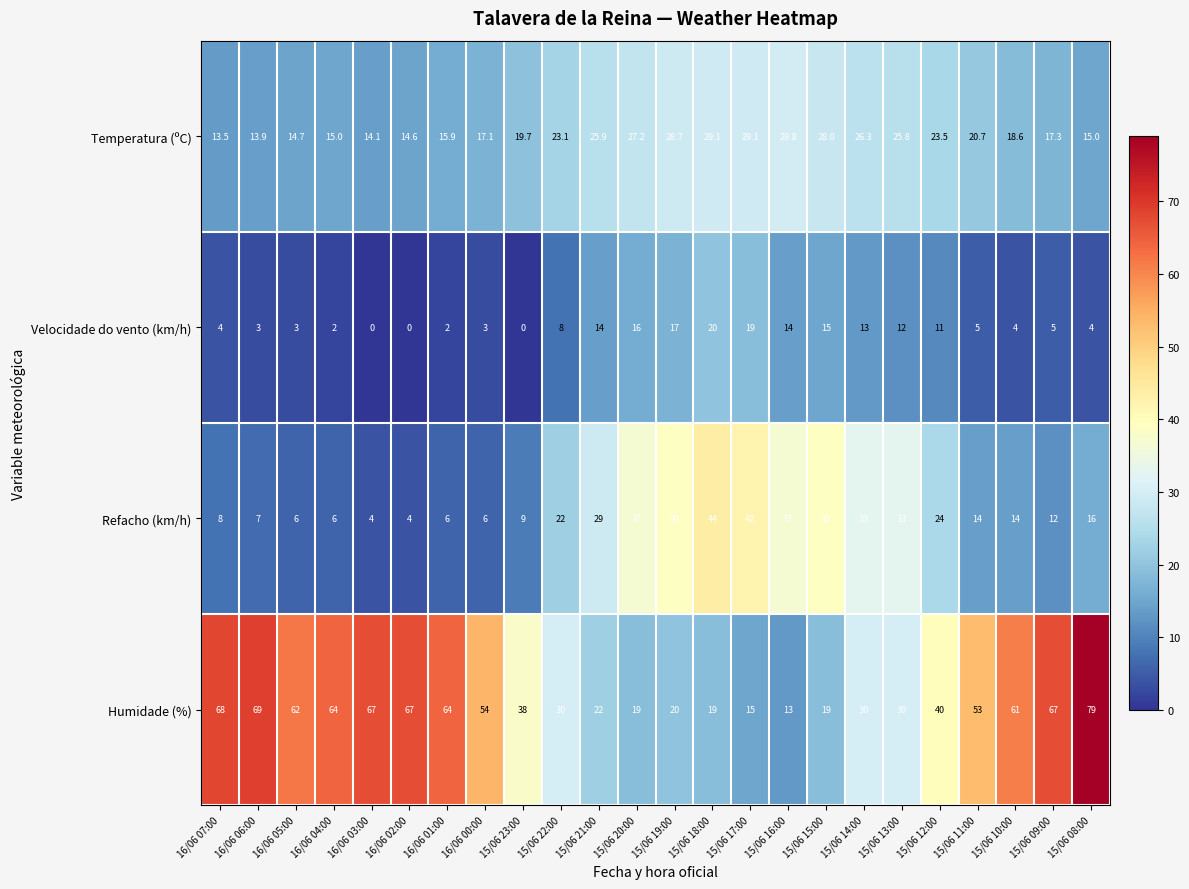

Where does the Refacho (km/h) series first go above 16?

15/06 22:00